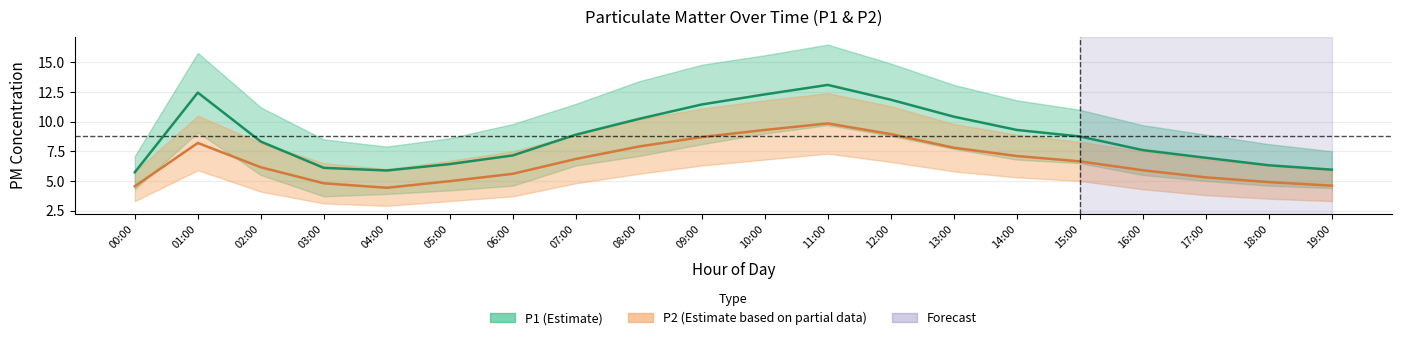

Reading left to right, extract all data points from this chart.

P1: 5.7	12.4	8.3	6.1	5.9	6.4	7.2	8.9	10.2	11.4	12.3	13.1	11.8	10.4	9.3	8.8	7.6	7.0	6.3	6.0
P1_upper: 7.1	15.8	11.2	8.5	7.9	8.6	9.8	11.5	13.4	14.8	15.6	16.5	14.9	13.1	11.8	11.0	9.7	8.9	8.1	7.5
P1_lower: 4.3	9.1	5.5	3.7	3.9	4.2	4.6	6.3	7.1	8.1	9.0	9.7	8.8	7.7	6.8	6.5	5.5	5.0	4.6	4.4
P2: 4.5	8.2	6.2	4.8	4.4	5.0	5.6	6.8	7.9	8.7	9.3	9.8	8.9	7.8	7.1	6.7	5.9	5.3	4.9	4.6
P2_upper: 5.8	10.5	8.2	6.5	6.0	6.7	7.5	8.9	10.2	11.1	11.8	12.4	11.3	9.8	8.9	8.3	7.5	6.8	6.3	5.9
P2_lower: 3.3	5.9	4.1	3.1	2.9	3.3	3.7	4.8	5.6	6.3	6.8	7.3	6.6	5.8	5.3	5.0	4.3	3.8	3.5	3.3